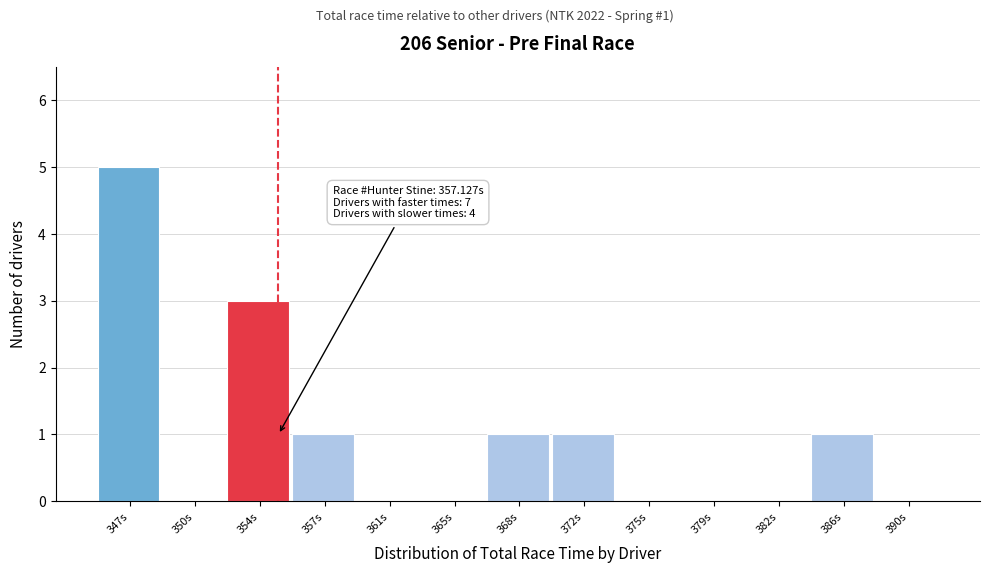

Reading left to right, transcribe all the data shown in this chart.

347s=5	350s=0	354s=3	357s=1	361s=0	365s=0	368s=1	372s=1	375s=0	379s=0	382s=0	386s=1	390s=0